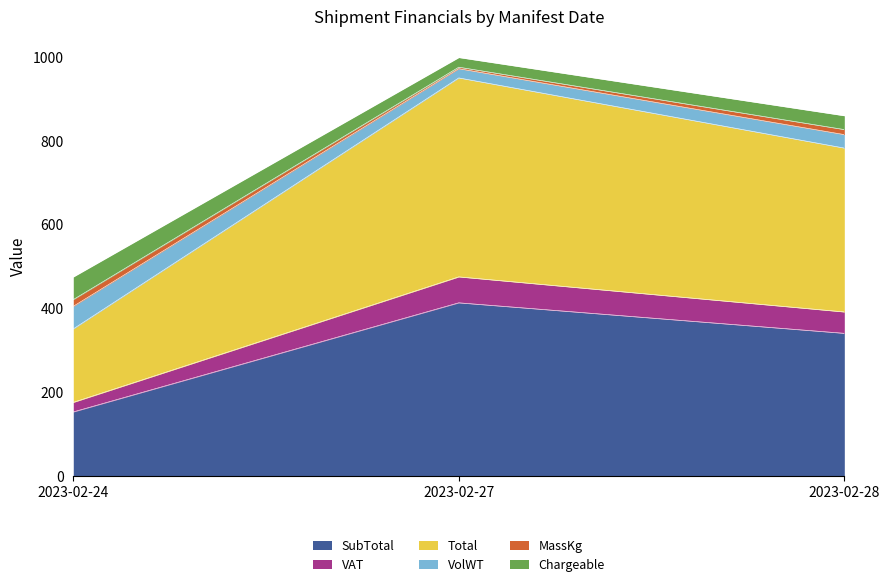

Where is VAT nearest to the value 325?

2023-02-28